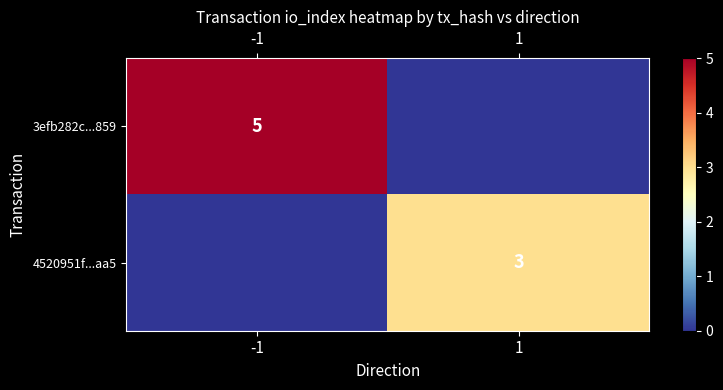

How many data points does each series have?

2